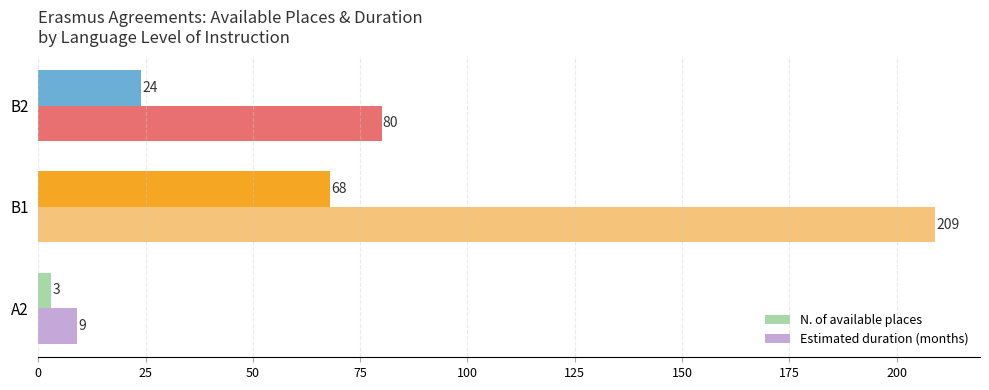

List the labels in order of N. of available places value, smallest first.

A2, B2, B1